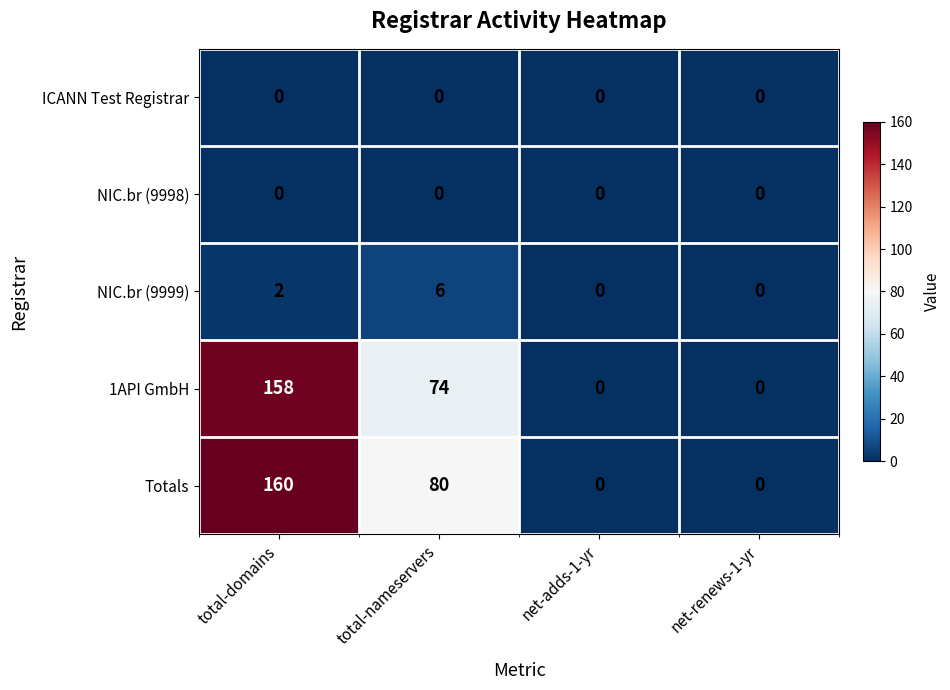

What is the difference between the highest and lowest values at total-nameservers?

80